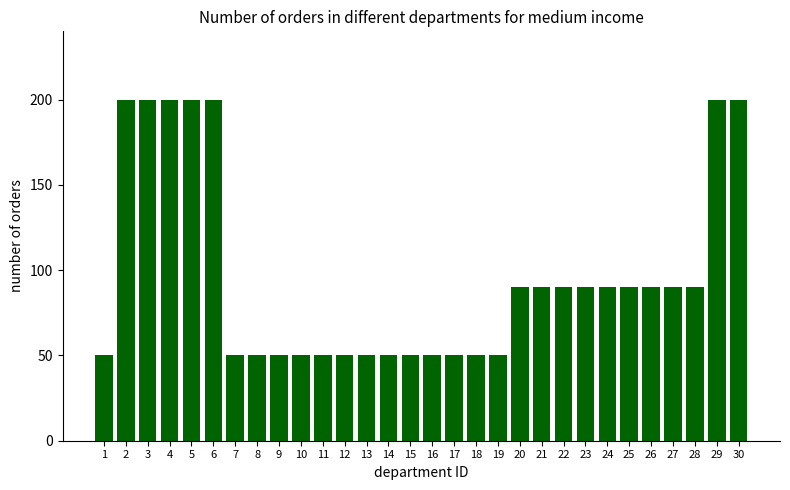

How many data points are less than 90?

14